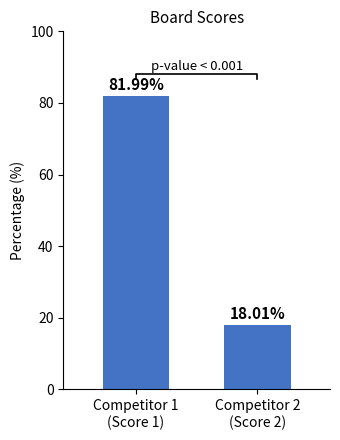

The chart shows a value of 18.0 at Competitor 2
(Score 2). True or false?

True